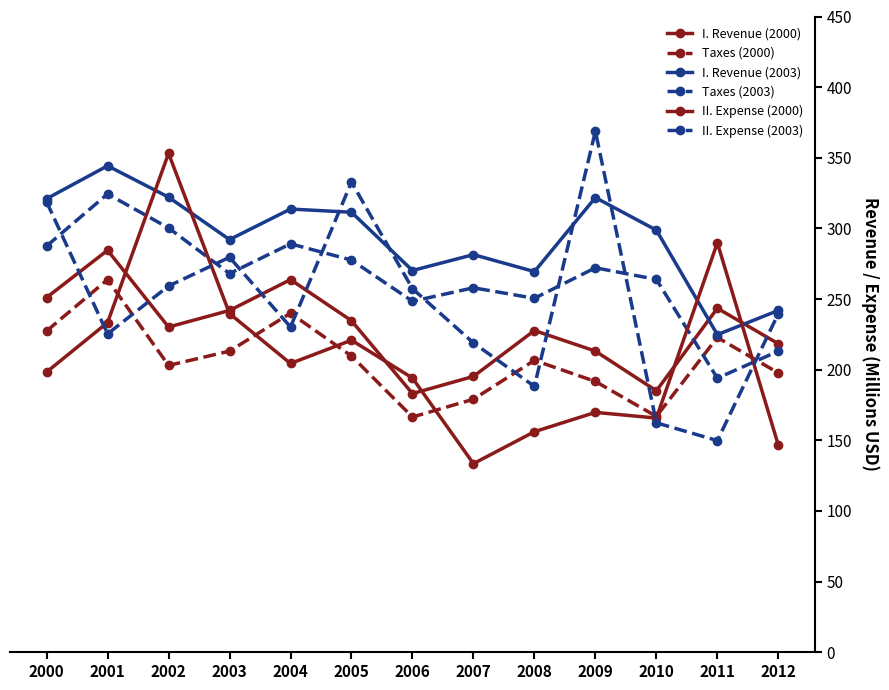

Reading left to right, extract all data points from this chart.

I. Revenue (2000): 2000=251.1	2001=284.5	2002=230.2	2003=241.9	2004=263.7	2005=234.6	2006=183.1	2007=195.2	2008=227.7	2009=213.1	2010=185.0	2011=243.4	2012=218.4
Taxes (2000): 2000=227.4	2001=263.8	2002=203.0	2003=213.1	2004=240.0	2005=209.7	2006=166.5	2007=179.1	2008=206.6	2009=191.6	2010=166.9	2011=222.8	2012=197.7
I. Revenue (2003): 2000=321.0	2001=344.3	2002=322.1	2003=292.1	2004=313.7	2005=311.4	2006=270.2	2007=281.4	2008=269.4	2009=321.8	2010=298.8	2011=224.8	2012=241.9
Taxes (2003): 2000=287.5	2001=324.4	2002=300.3	2003=268.0	2004=289.1	2005=277.6	2006=248.4	2007=257.9	2008=250.5	2009=272.1	2010=263.9	2011=194.0	2012=213.1
II. Expense (2000): 2000=198.3	2001=233.4	2002=353.1	2003=239.7	2004=204.4	2005=220.8	2006=194.1	2007=133.5	2008=156.1	2009=169.8	2010=165.8	2011=289.8	2012=146.6
II. Expense (2003): 2000=318.8	2001=225.3	2002=259.2	2003=279.5	2004=230.2	2005=332.8	2006=257.4	2007=218.9	2008=188.2	2009=368.8	2010=162.4	2011=149.8	2012=239.7